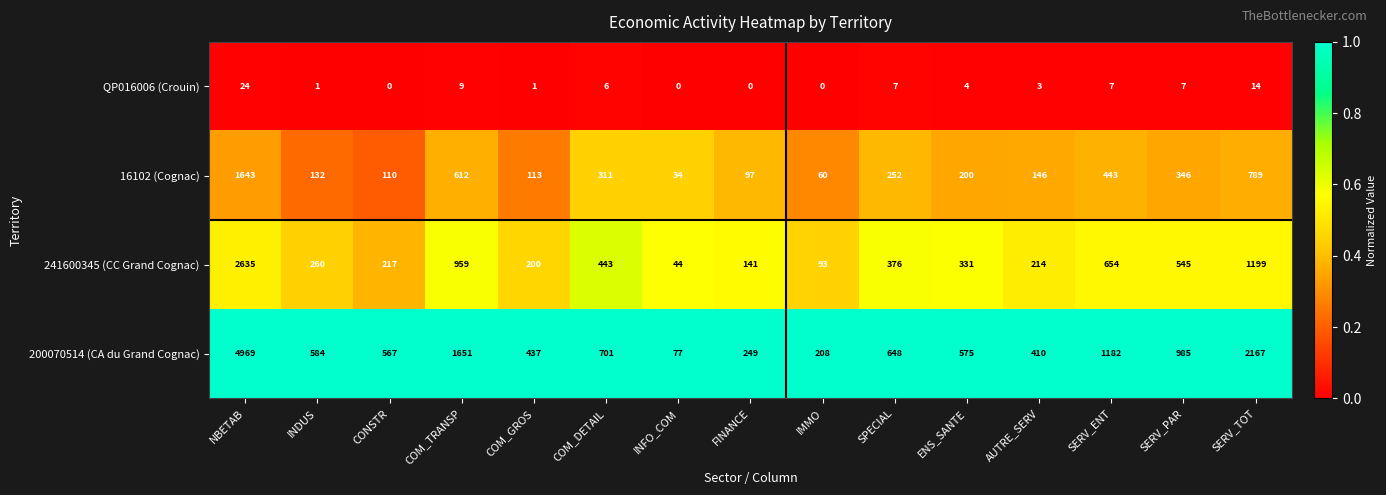

Is it true that 200070514 (CA du Grand Cognac) equals 1182 at SERV_ENT?

True